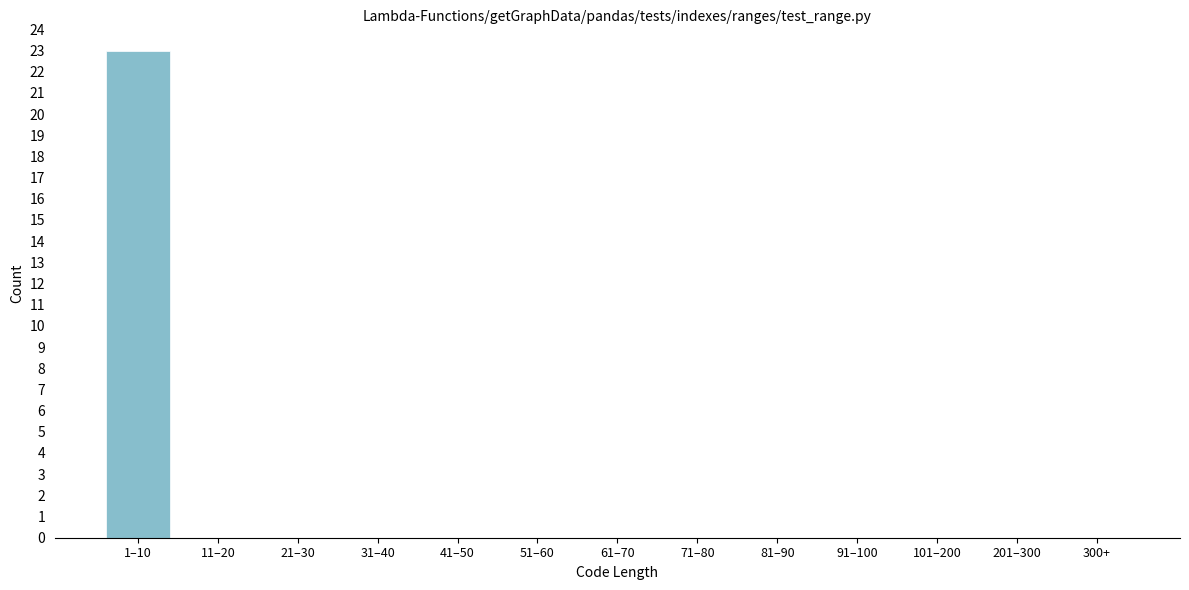

Reading left to right, list all the values displayed in this chart.

1–10=23	11–20=0	21–30=0	31–40=0	41–50=0	51–60=0	61–70=0	71–80=0	81–90=0	91–100=0	101–200=0	201–300=0	300+=0